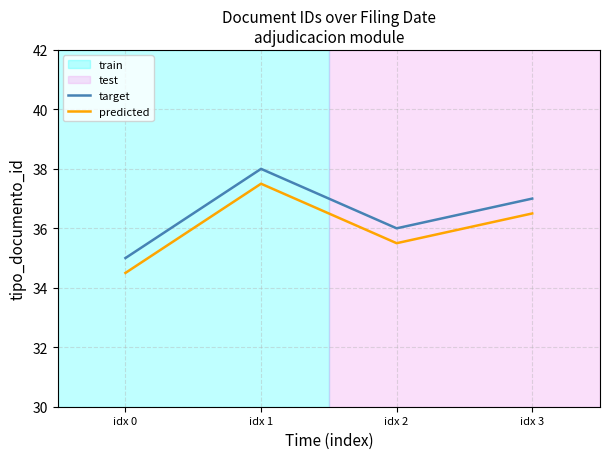

What is the approximate value of target at idx 2?

36.0